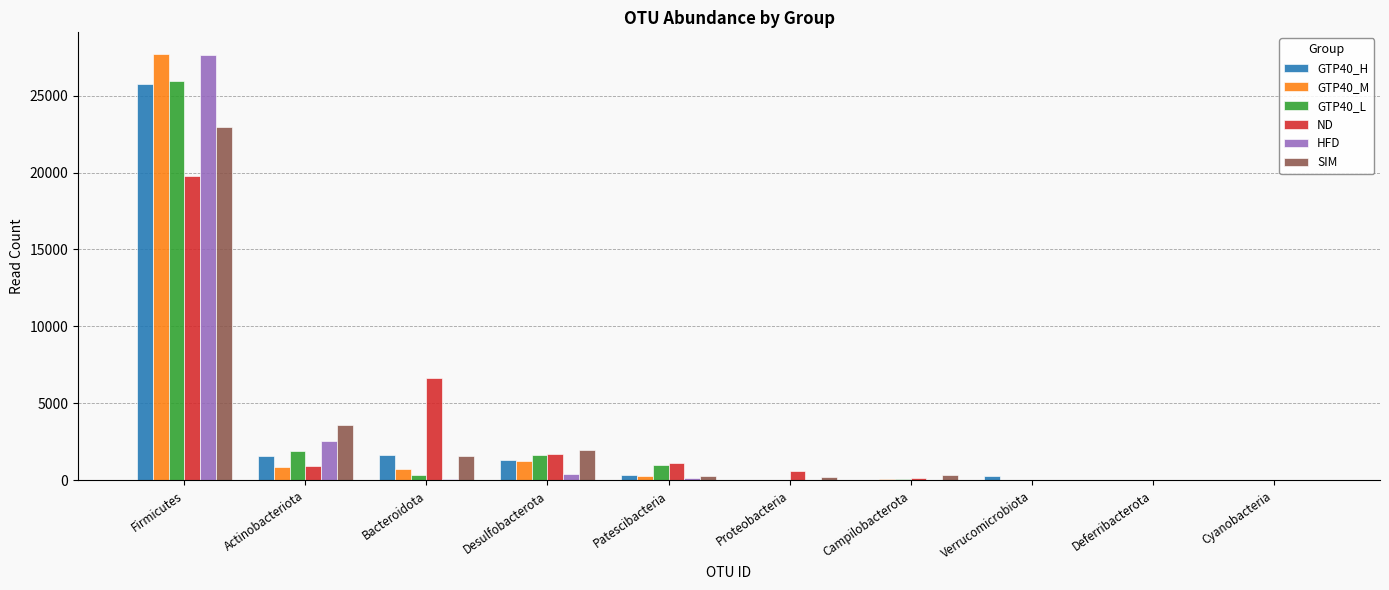

Count the number of data series in this chart.

6